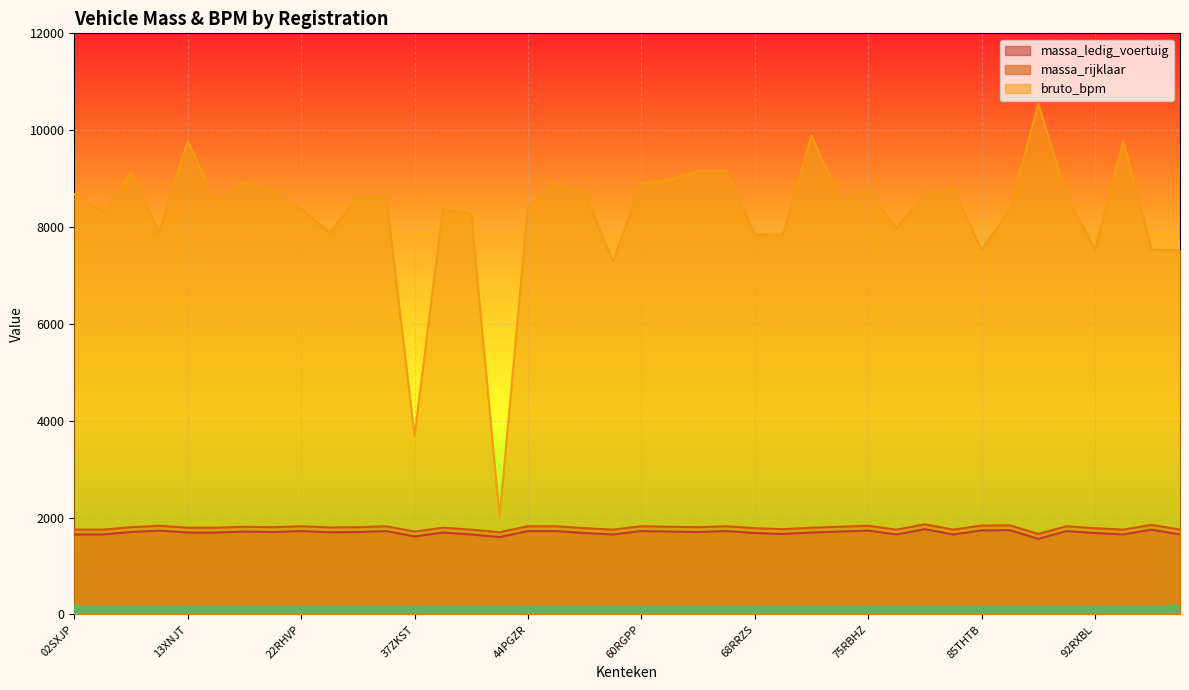

Count the number of data series in this chart.

3